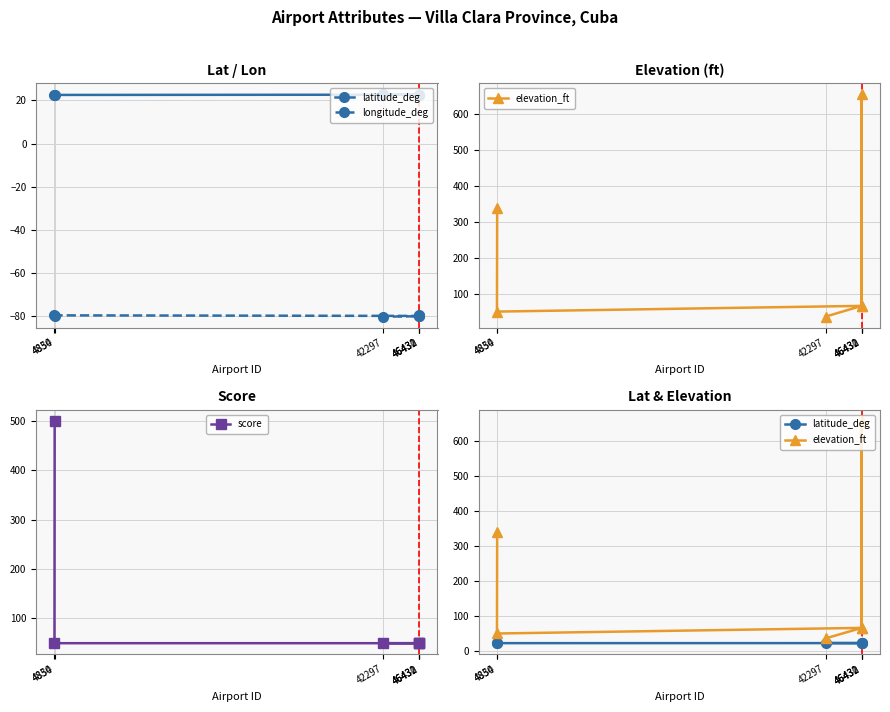

Does the chart have visible grid lines?

Yes